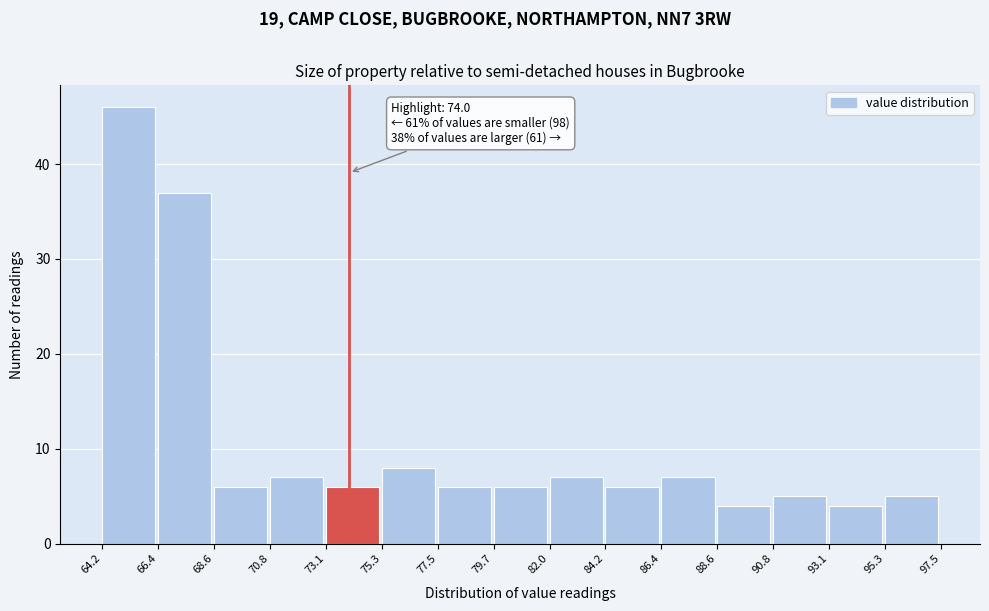

Which range on the x-axis has the tallest bar?

64.2 to 66.4